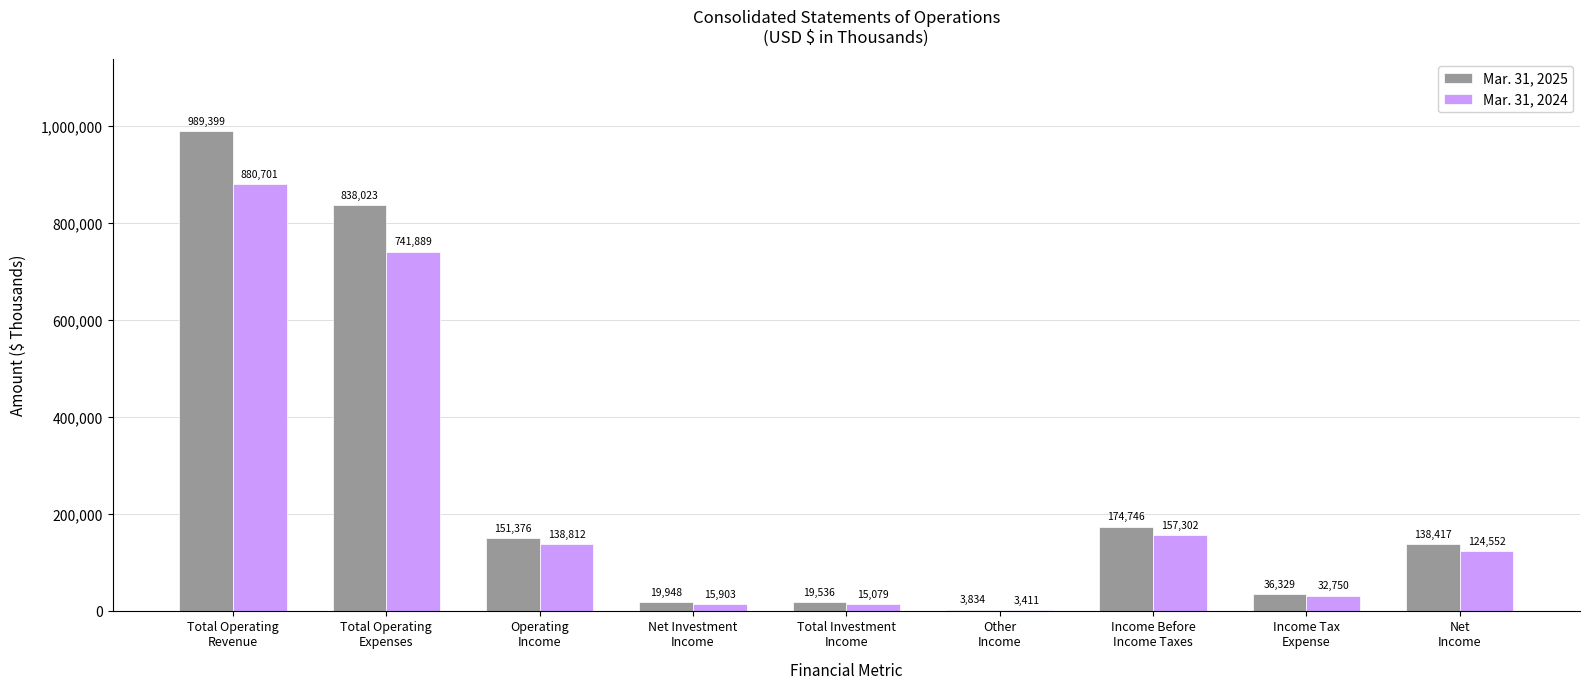

What is the total value across all series at Total Operating
Revenue?

1870100